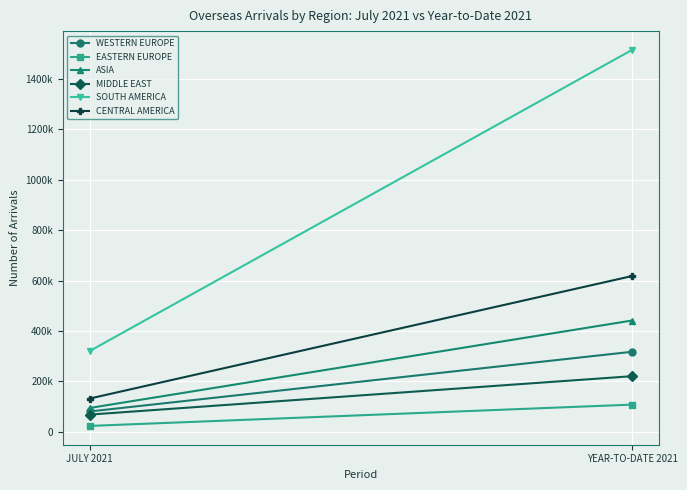

Which label corresponds to the smallest value in the chart?

JULY 2021